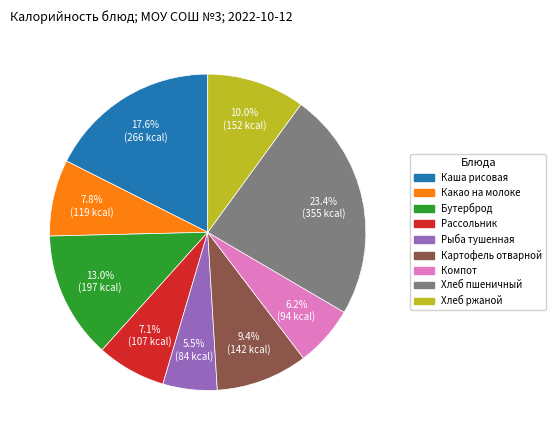

Which slice is the largest?

Хлеб пшеничный